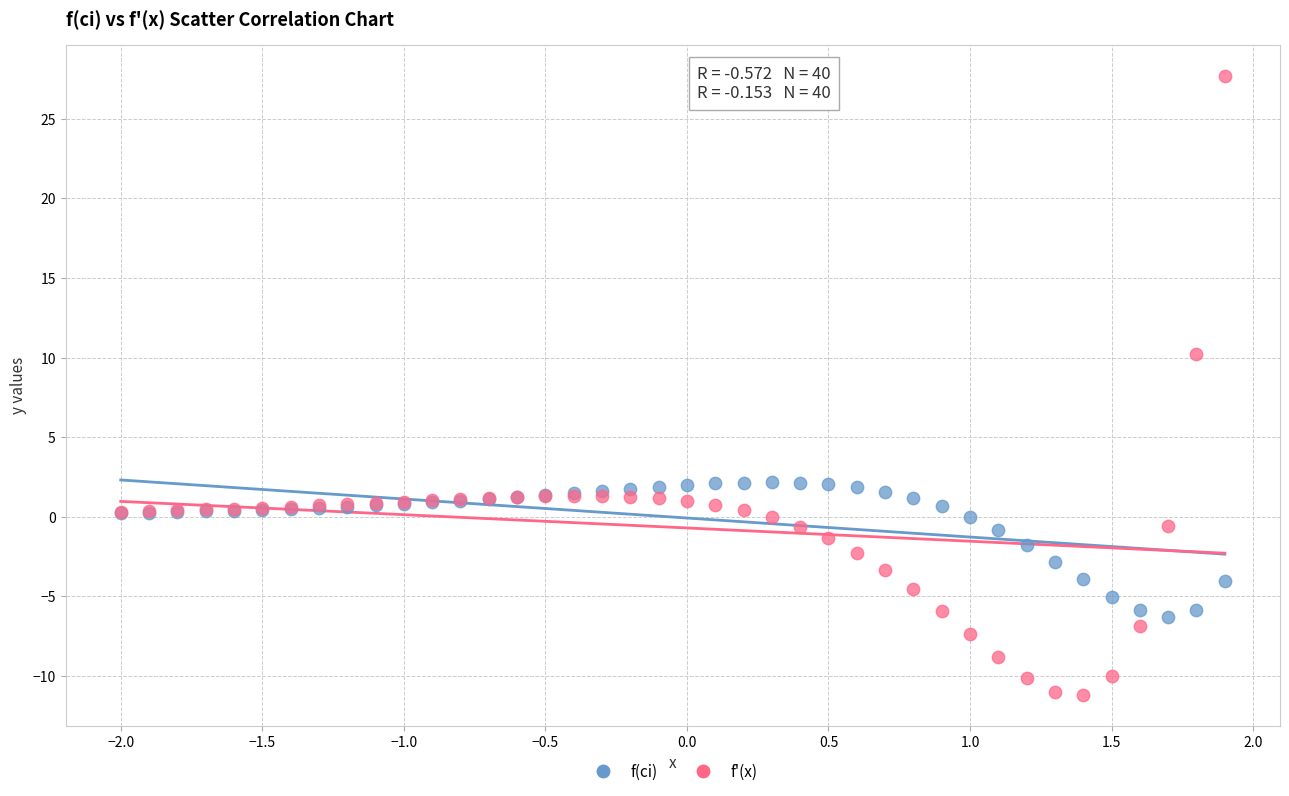

Which series reaches the maximum Y coordinate?

f'(x)